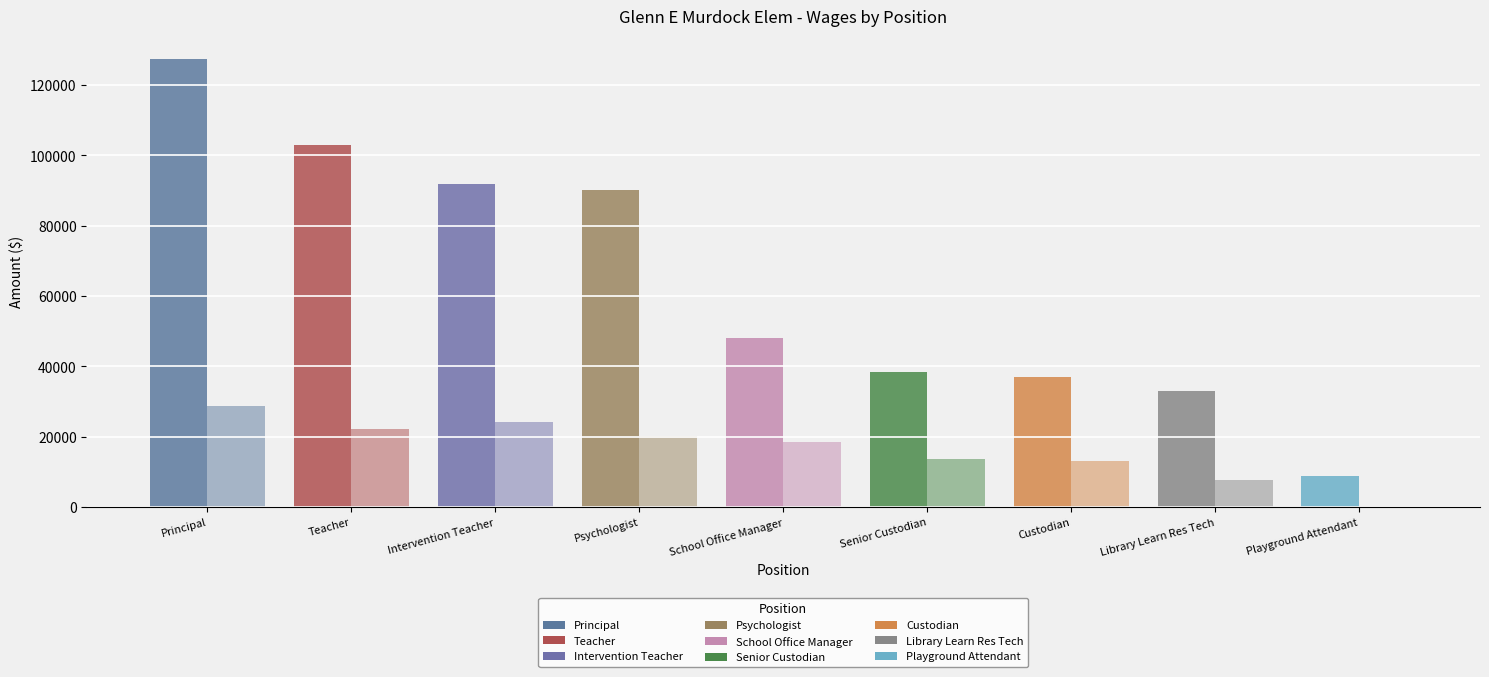

Does the chart contain stacked bars?

No